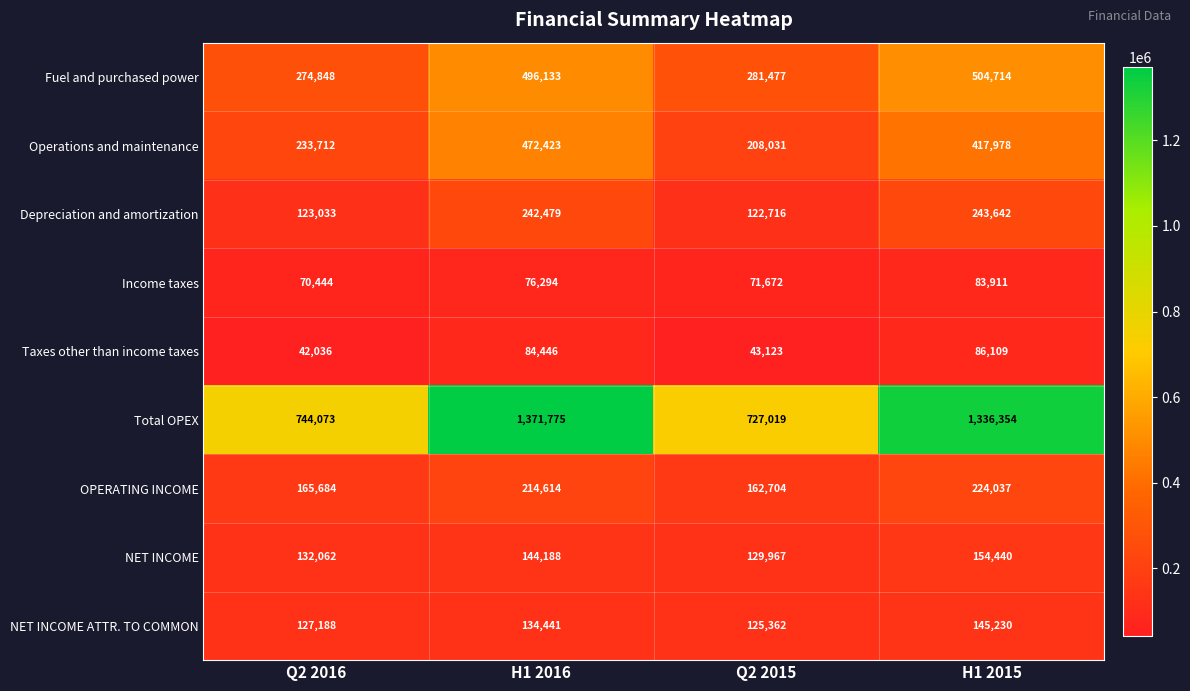

Which label corresponds to the largest value in the chart?

H1 2016